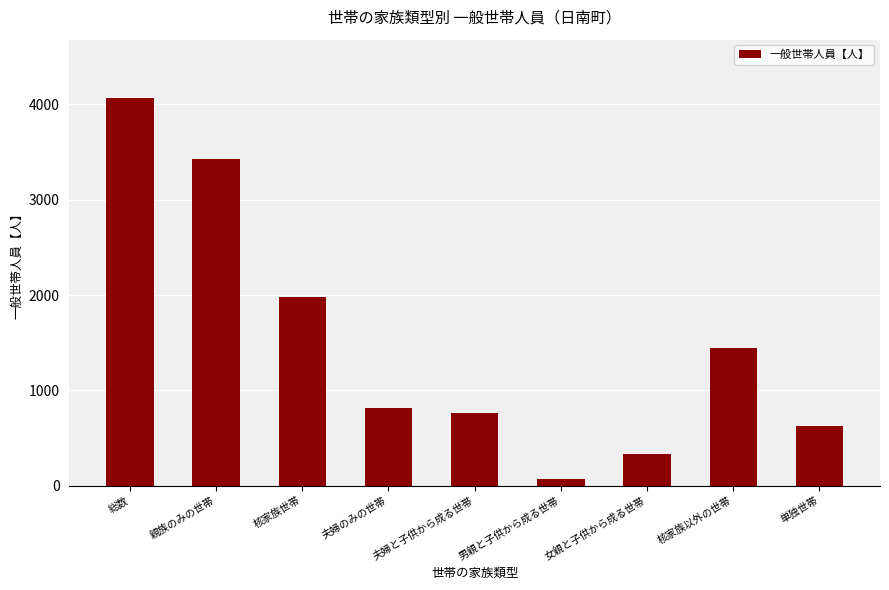

What value does the data have at 核家族以外の世帯?

1447